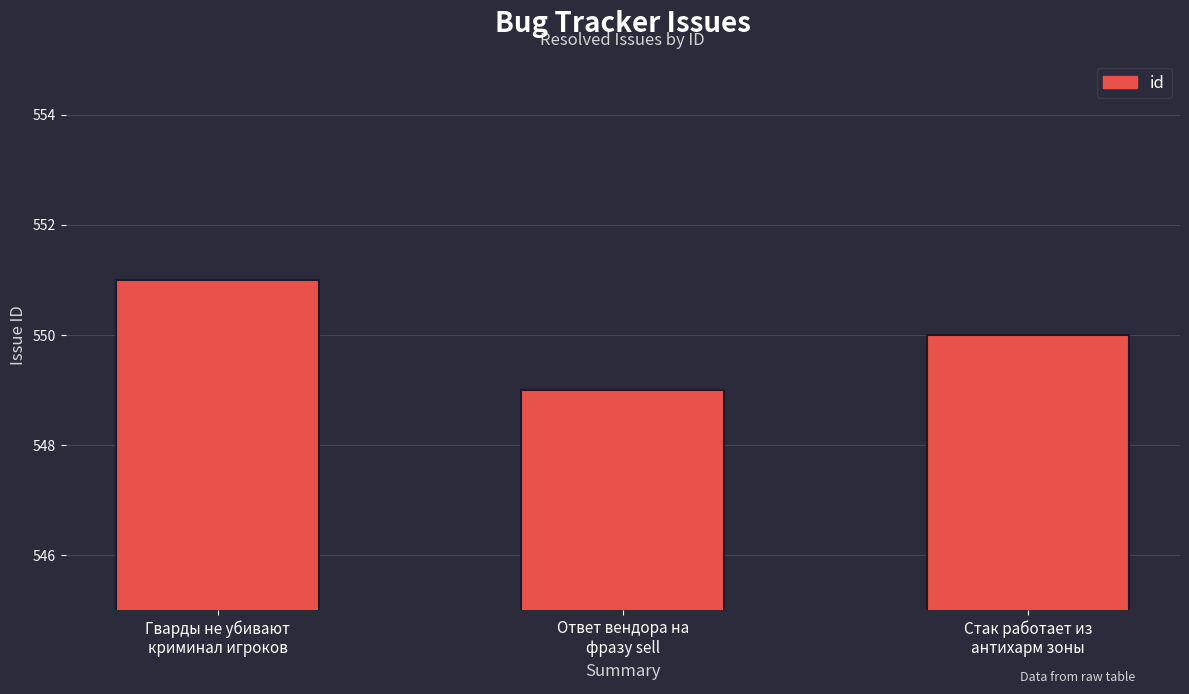

Approximately how many times larger is the value at Ответ вендора на
фразу sell compared to Стак работает из
антихарм зоны?

1.0